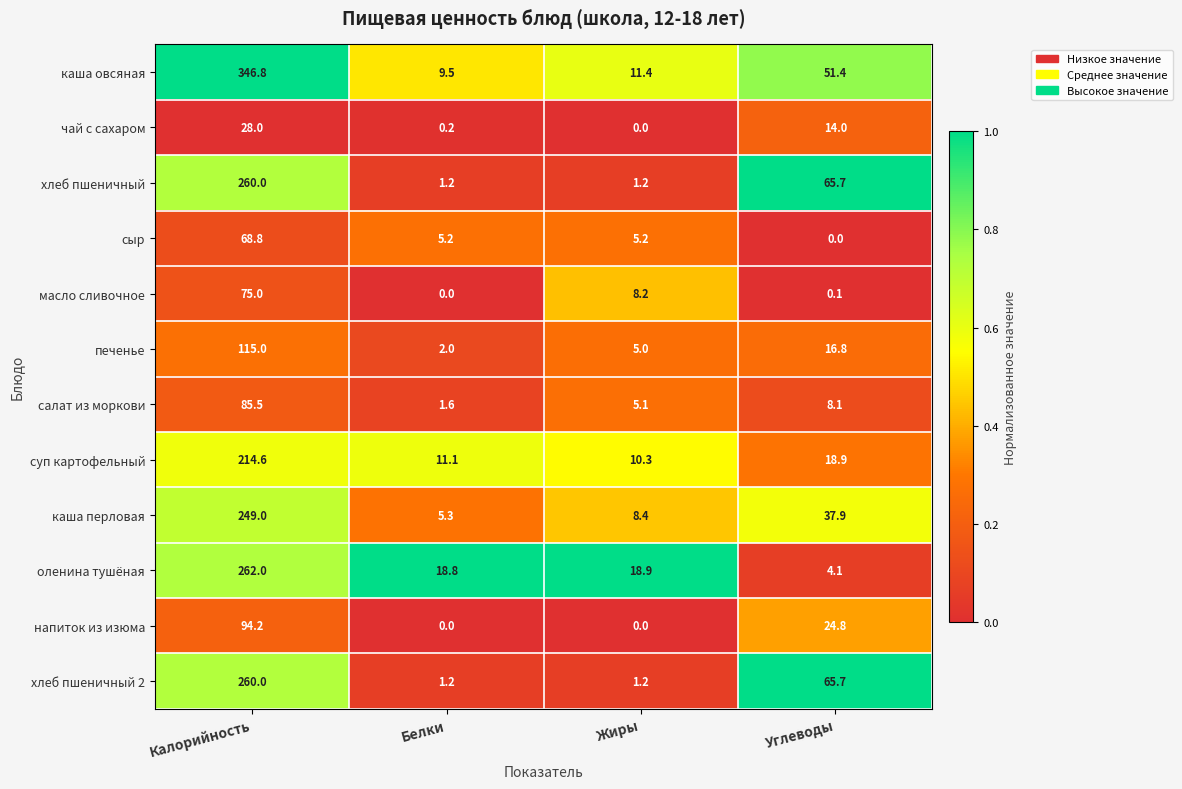

At which category does the chart reach its peak across all series?

Калорийность